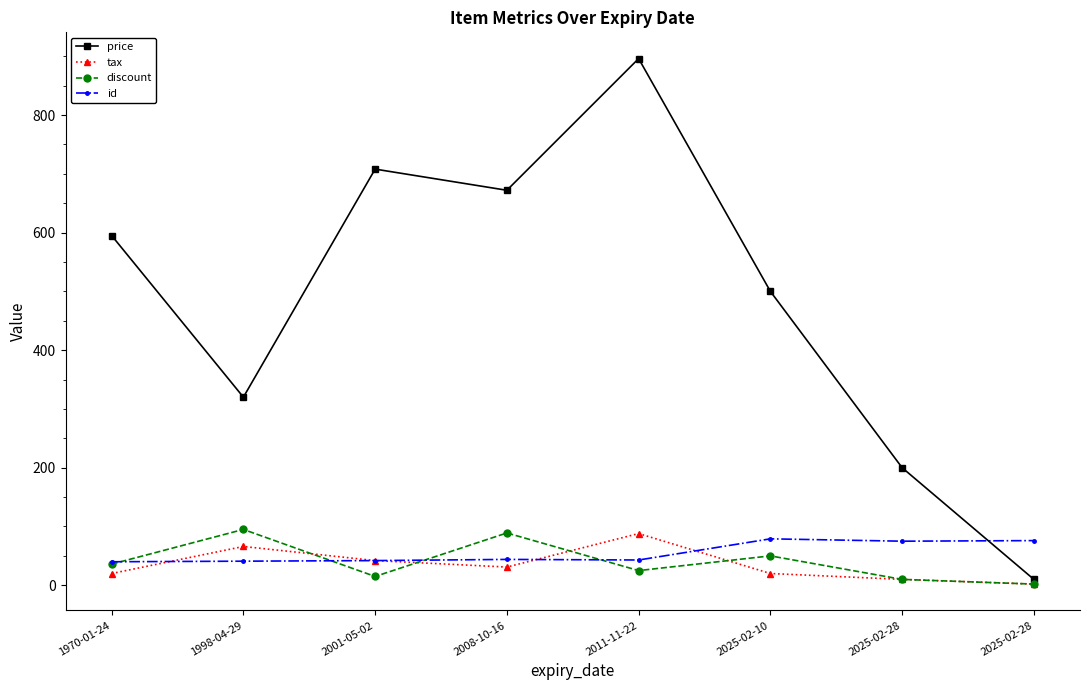

Which category has the highest value across all series?

2011-11-22